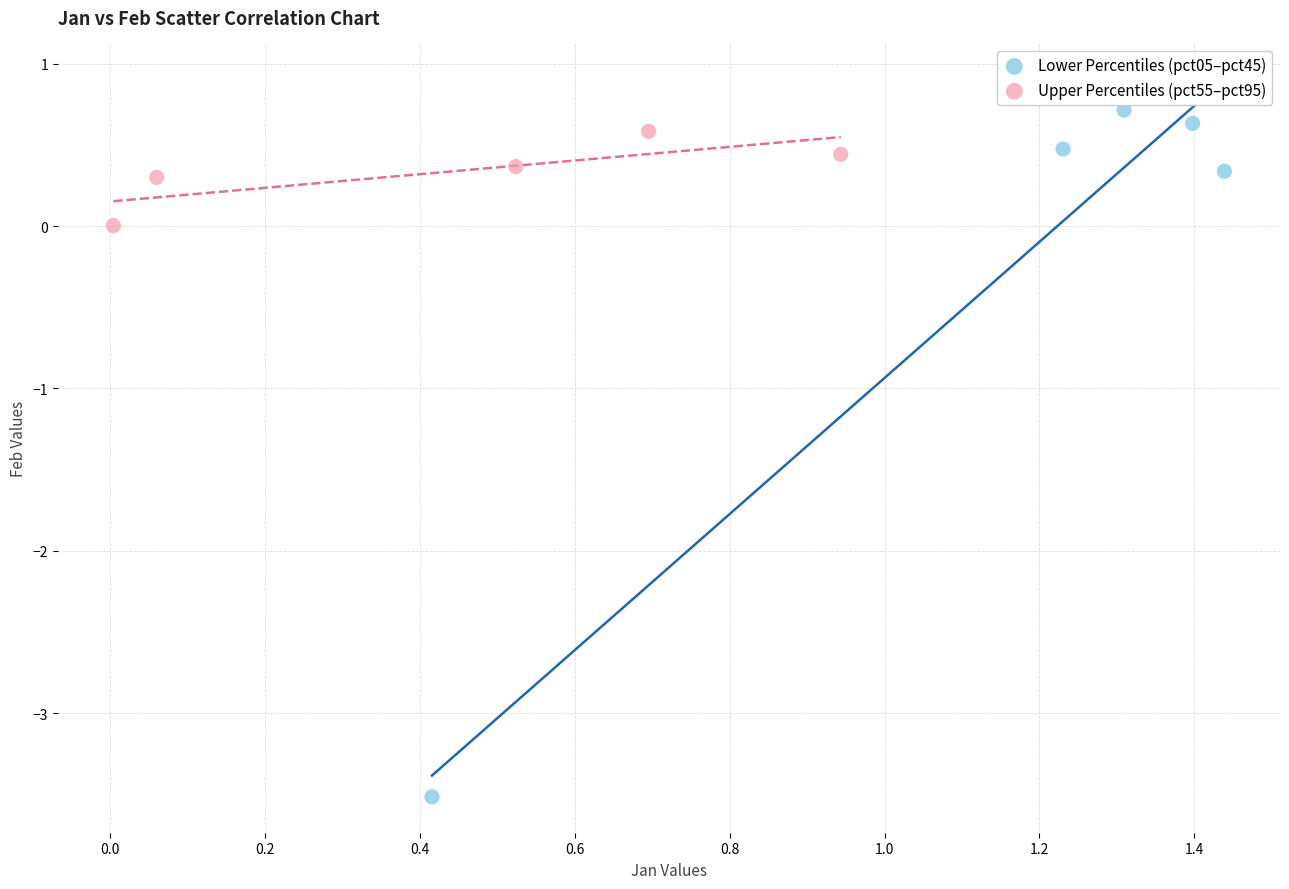

Which series has the widest spread of Y values?

Lower Percentiles (pct05–pct45)